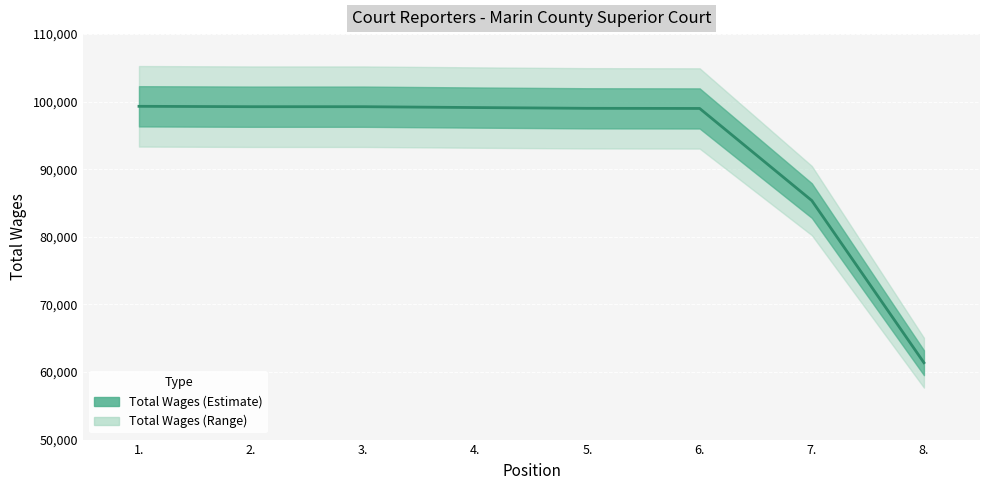

What is the change in value from 5. to 7.?

-13651